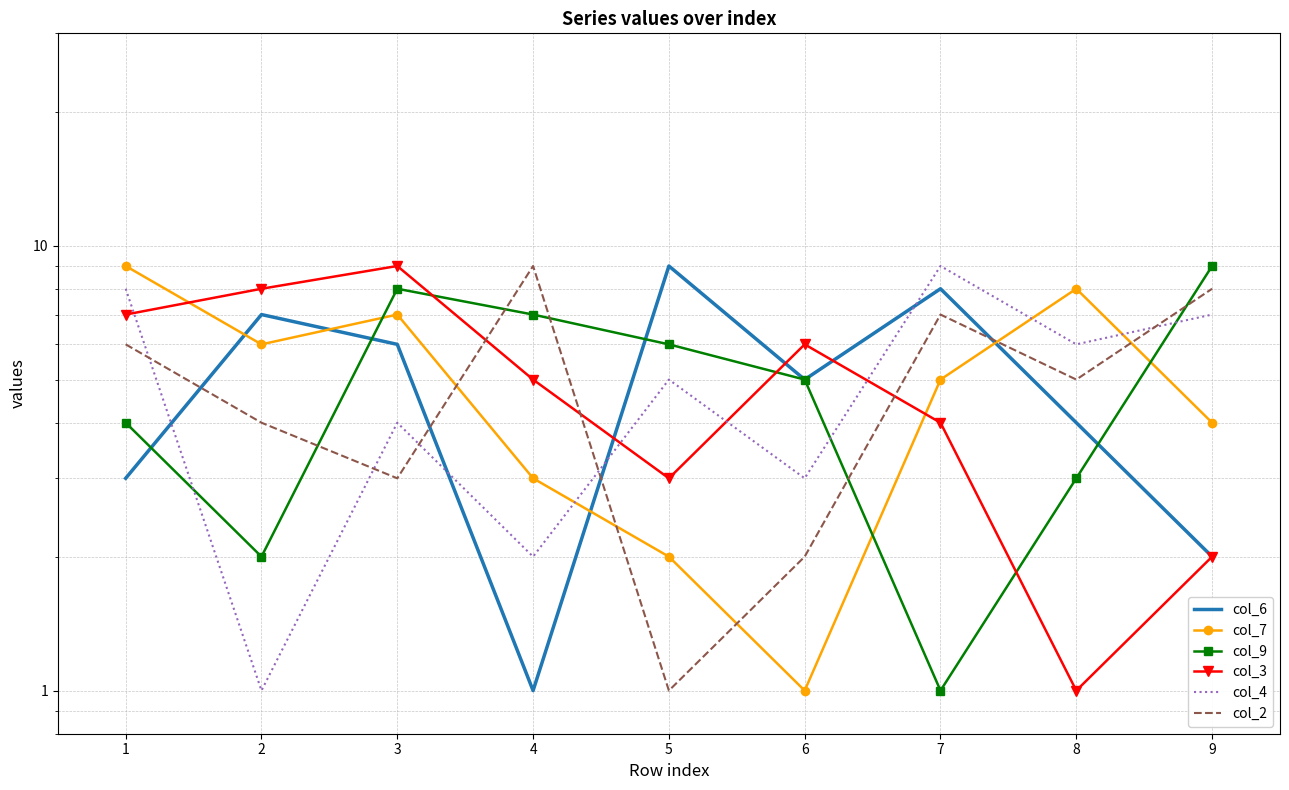

True or false: col_7 and col_4 cross at least once.

True